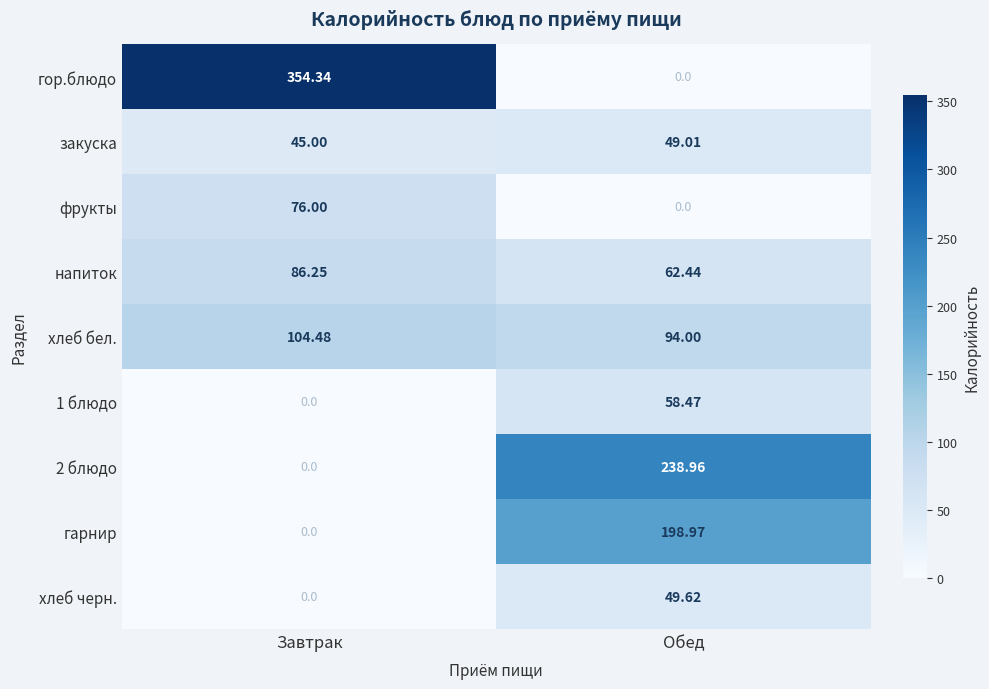

Which series has the largest total across all categories?

гор.блюдо